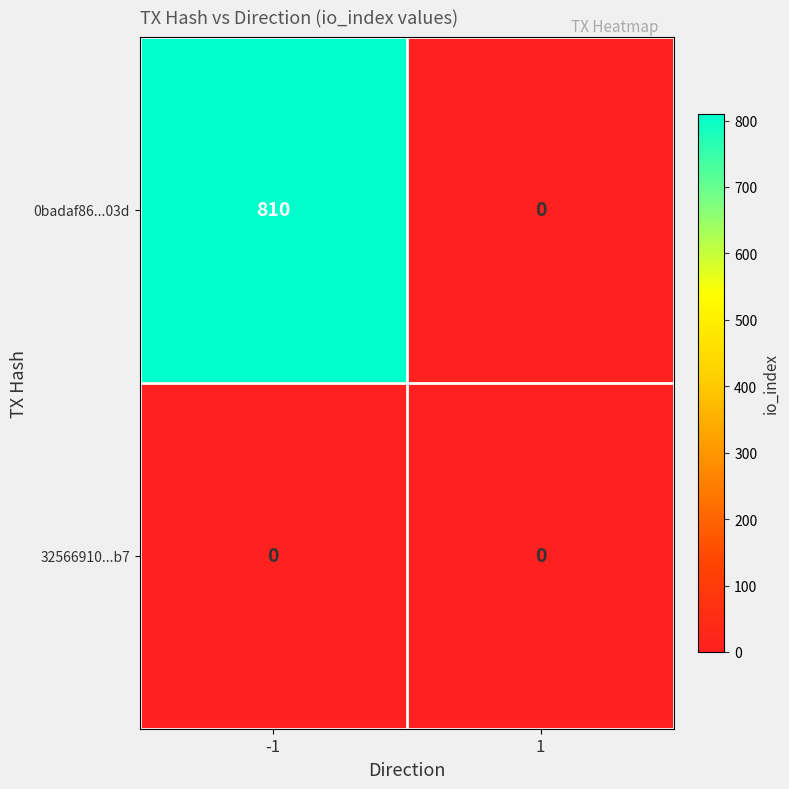

Is it true that 0badaf86...03d equals 810 at -1?

True